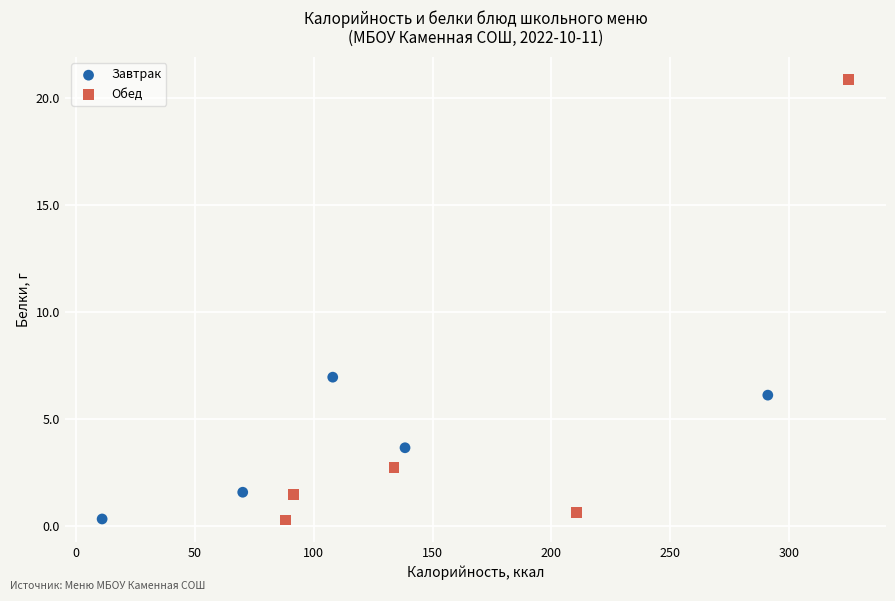

Which series has the largest Y range (max minus min)?

Обед